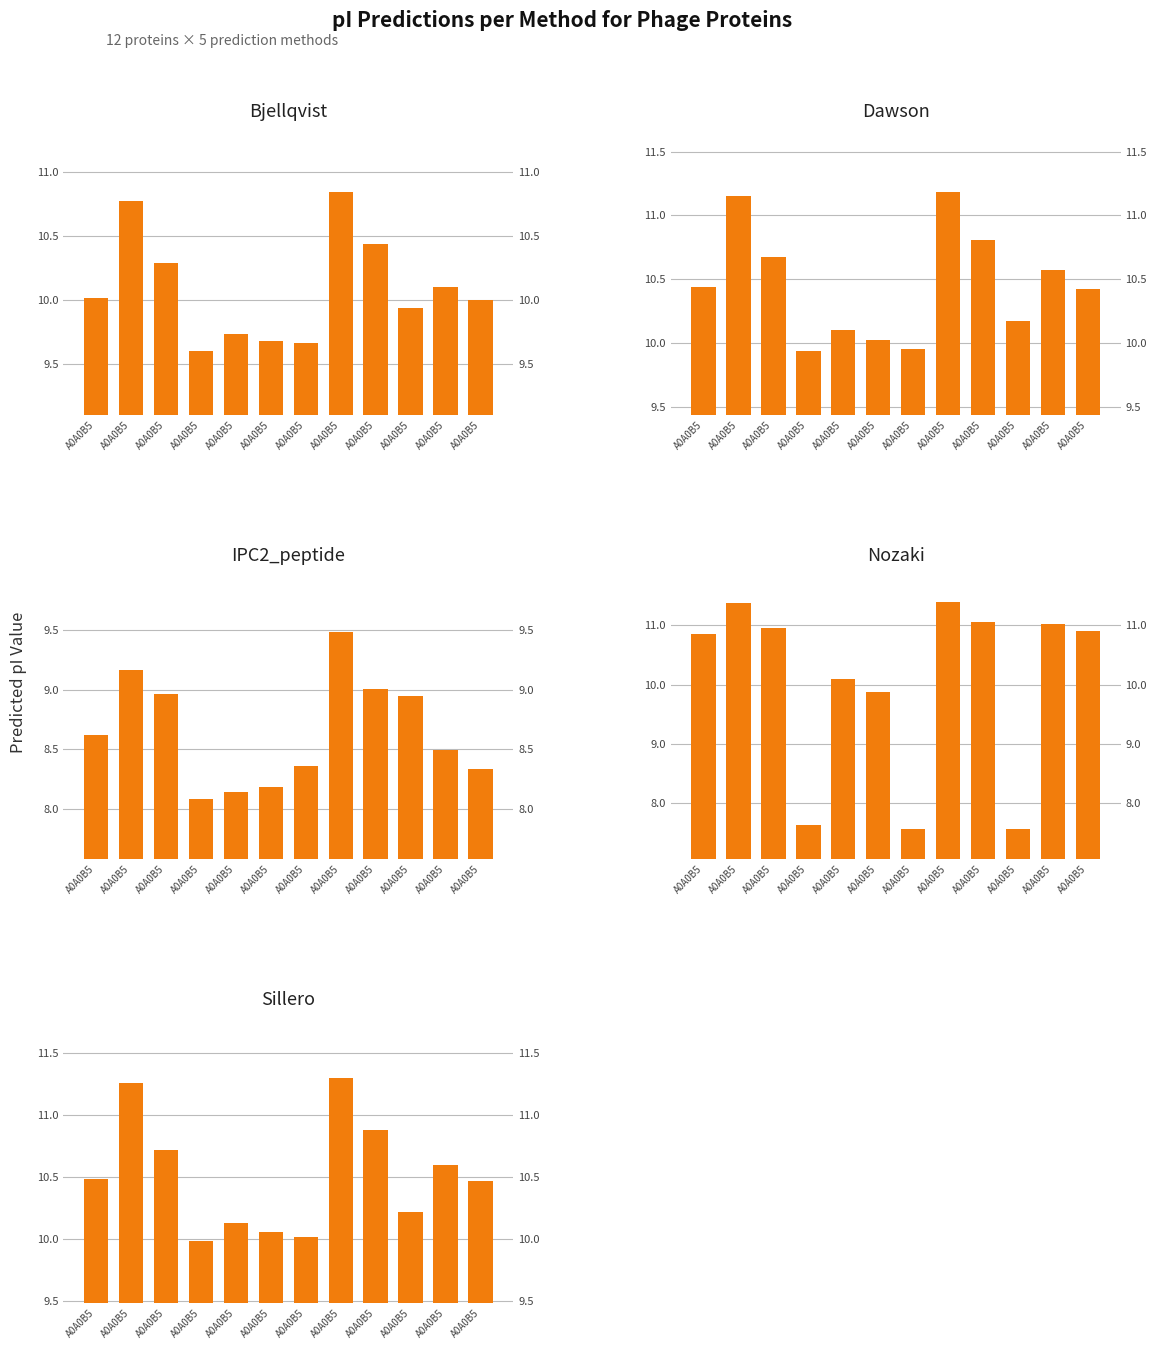

Reading left to right, extract all data points from this chart.

Bjellqvist: 10.0	10.8	10.3	9.6	9.7	9.7	9.7	10.8	10.4	9.9	10.1	10.0
Dawson: 10.4	11.2	10.7	9.9	10.1	10.0	10.0	11.2	10.8	10.2	10.6	10.4
IPC2_peptide: 8.6	9.2	9.0	8.1	8.1	8.2	8.4	9.5	9.0	8.9	8.5	8.3
Nozaki: 10.9	11.4	10.9	7.6	10.1	9.9	7.6	11.4	11.1	7.6	11.0	10.9
Sillero: 10.5	11.3	10.7	10.0	10.1	10.1	10.0	11.3	10.9	10.2	10.6	10.5